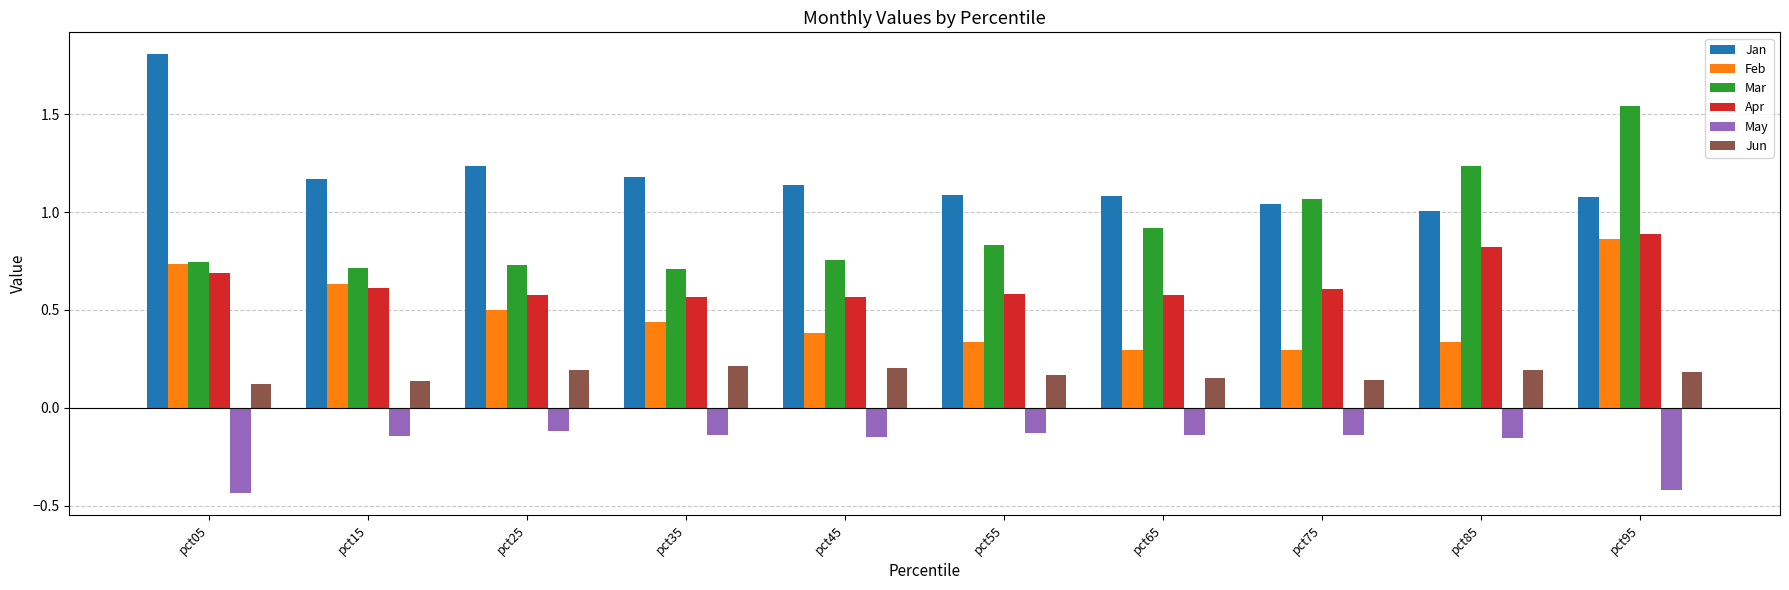

Is the value of Jan at pct65 greater than the value of Mar at pct25?

Yes